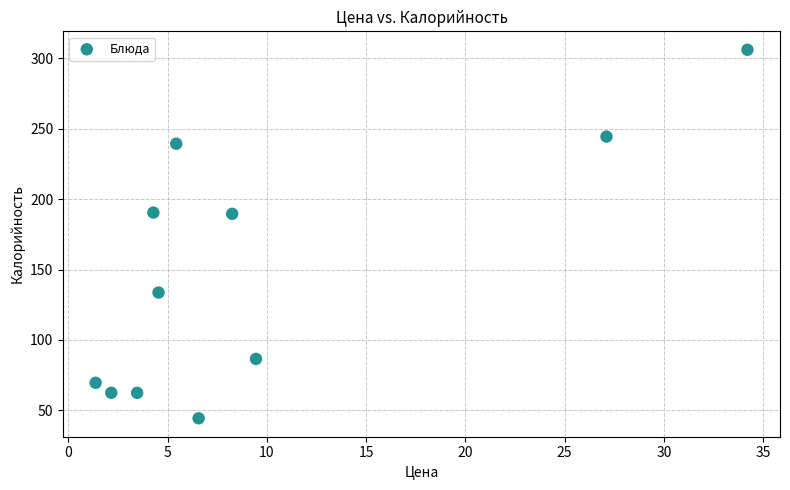

What is the average Y value?

148.1